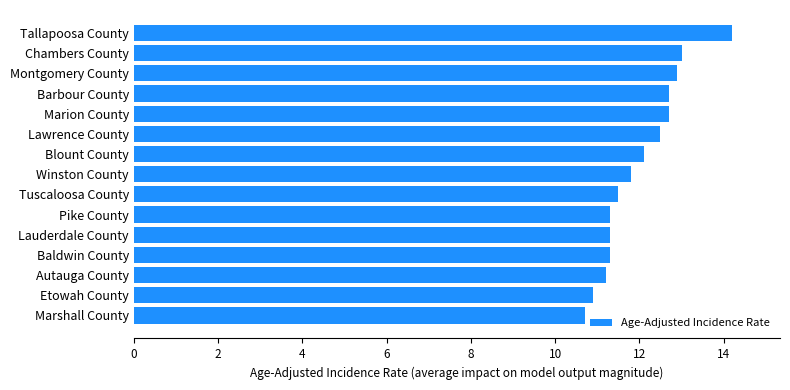

Which has a higher value, Pike County or Etowah County?

Pike County